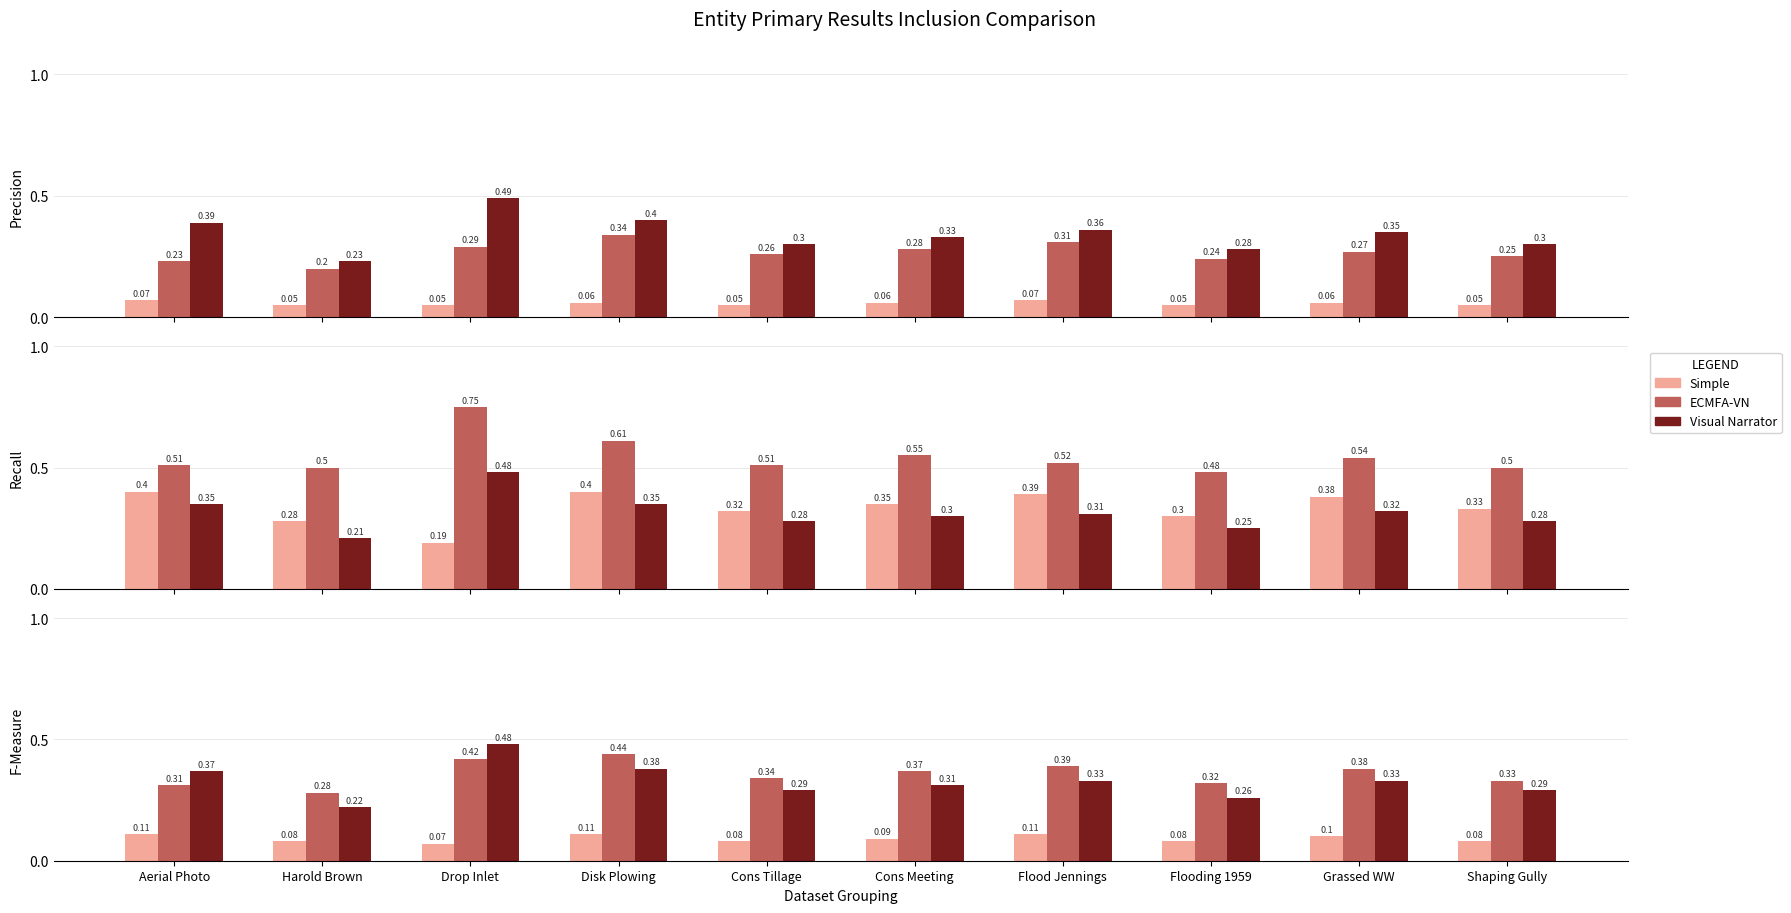

How many ECMFA-VN values are between 0 and 1?

10